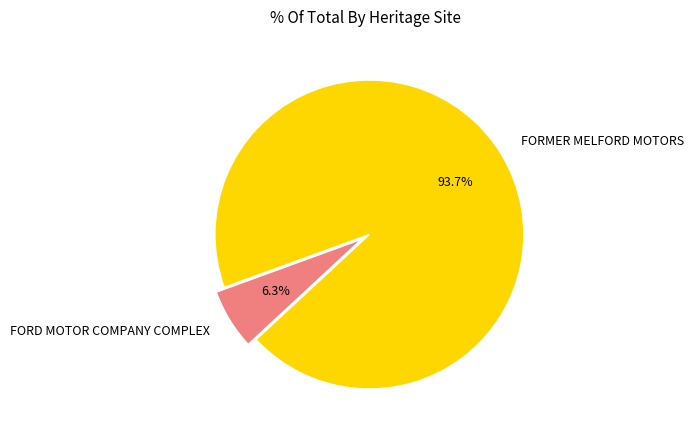

Between FORMER MELFORD MOTORS and FORD MOTOR COMPANY COMPLEX, which is larger?

FORMER MELFORD MOTORS